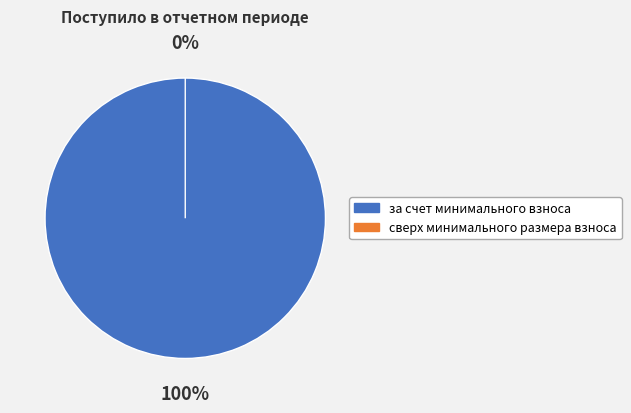

Is it true that за счет минимального взноса is 99% of the pie?

False